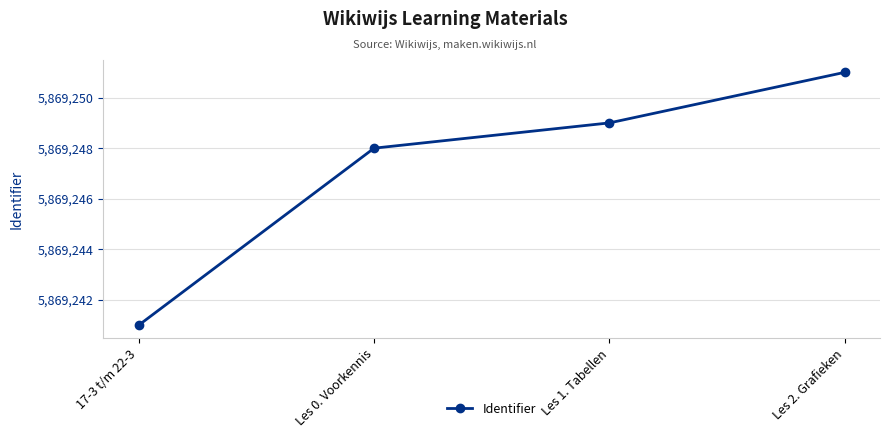

What is the change in value from Les 0. Voorkennis to Les 1. Tabellen?

+1